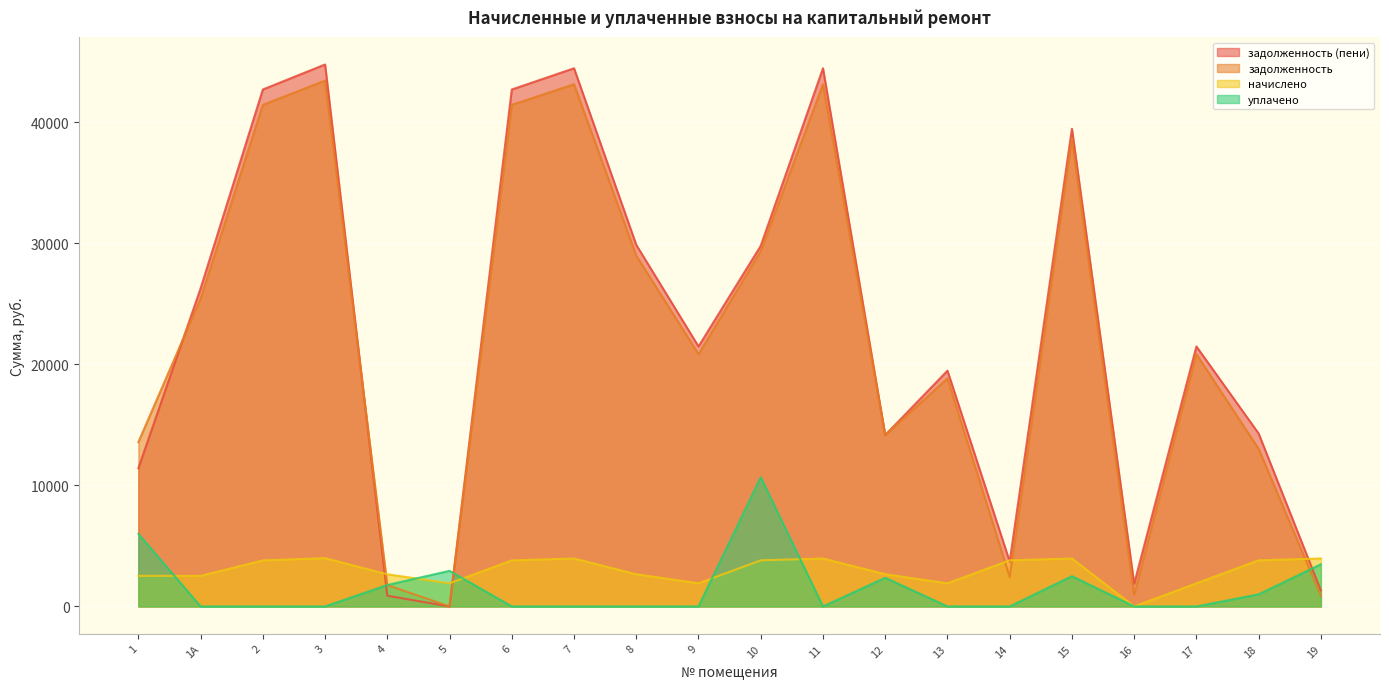

How many values in the задолженность series are below 20839?

9